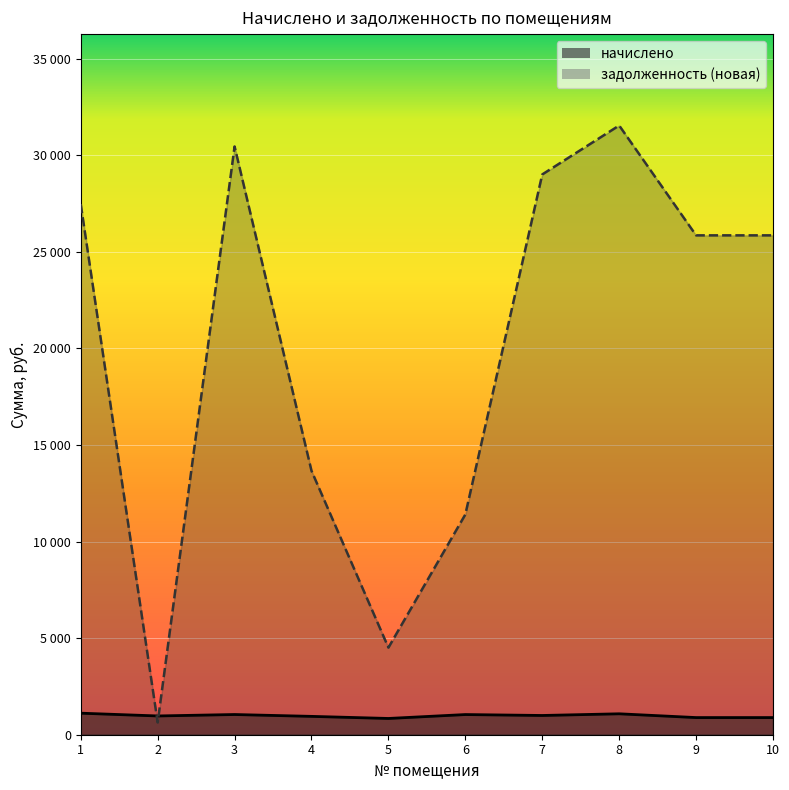

True or false: начислено and задолженность (новая) cross at least once.

True